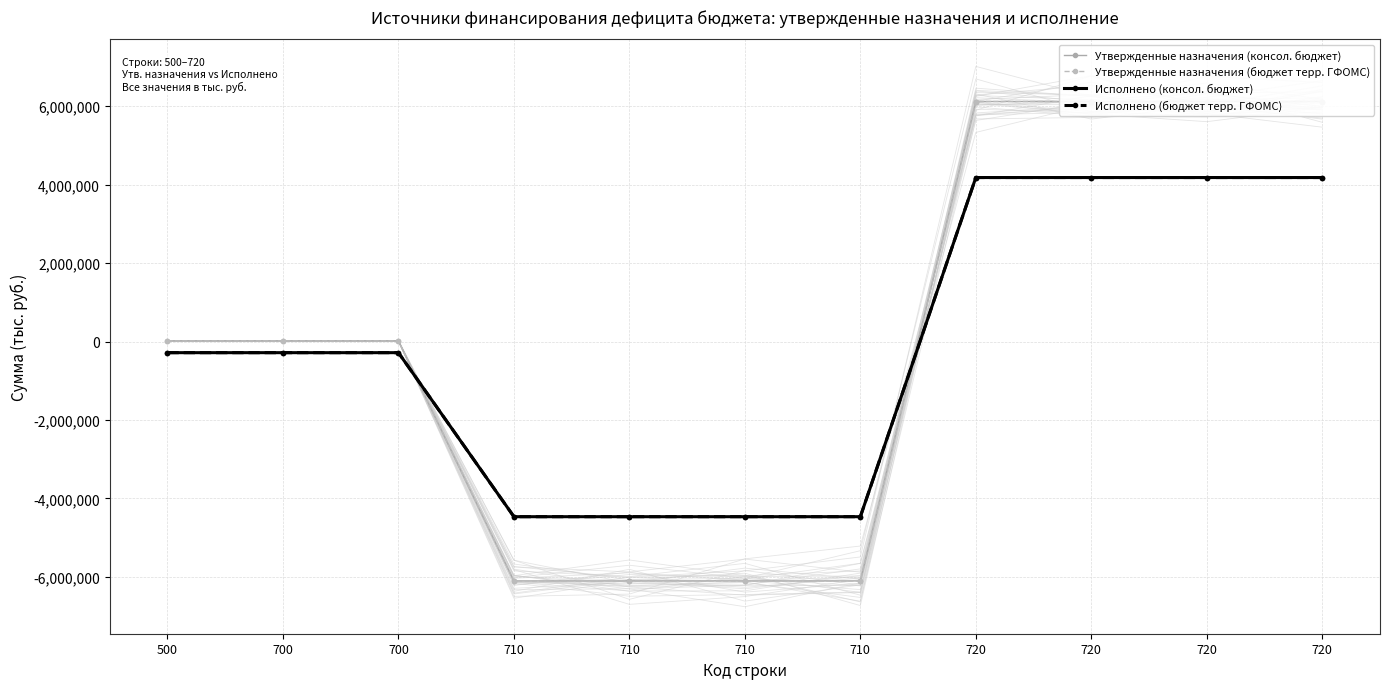

What is the sum of all Утвержденные назначения (консол. бюджет) values?

122180.8